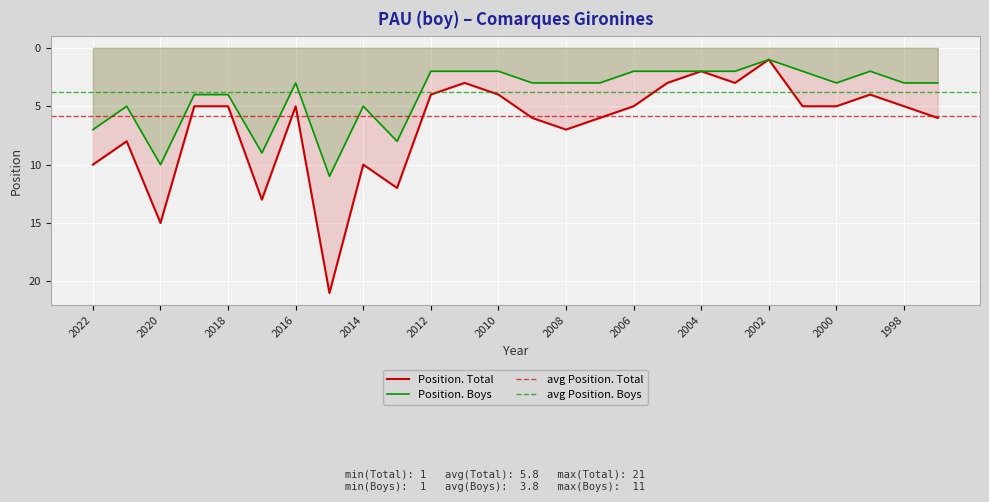

The value of Position. Total at 2017 is 13. True or false?

True